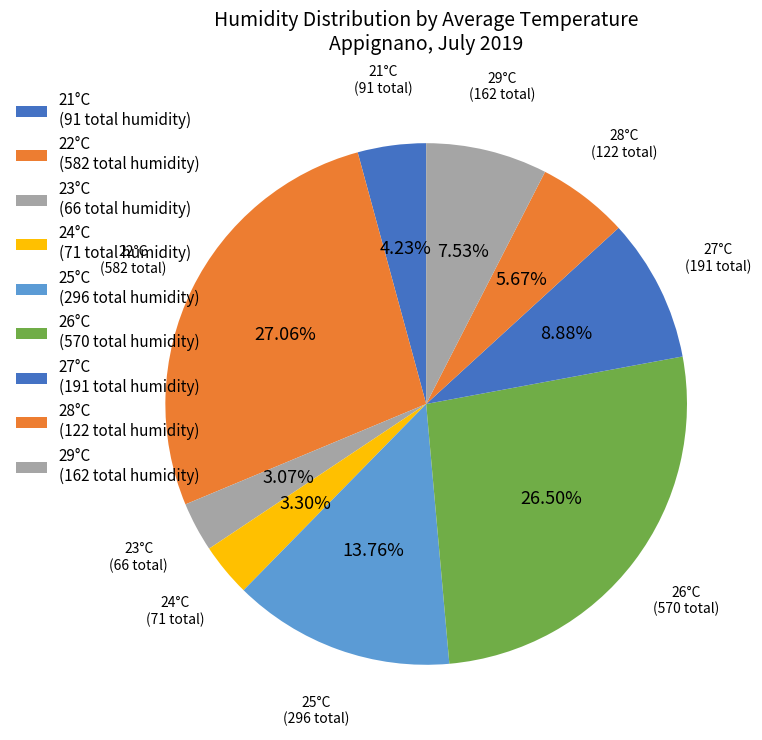

Is there a majority slice in this chart?

No